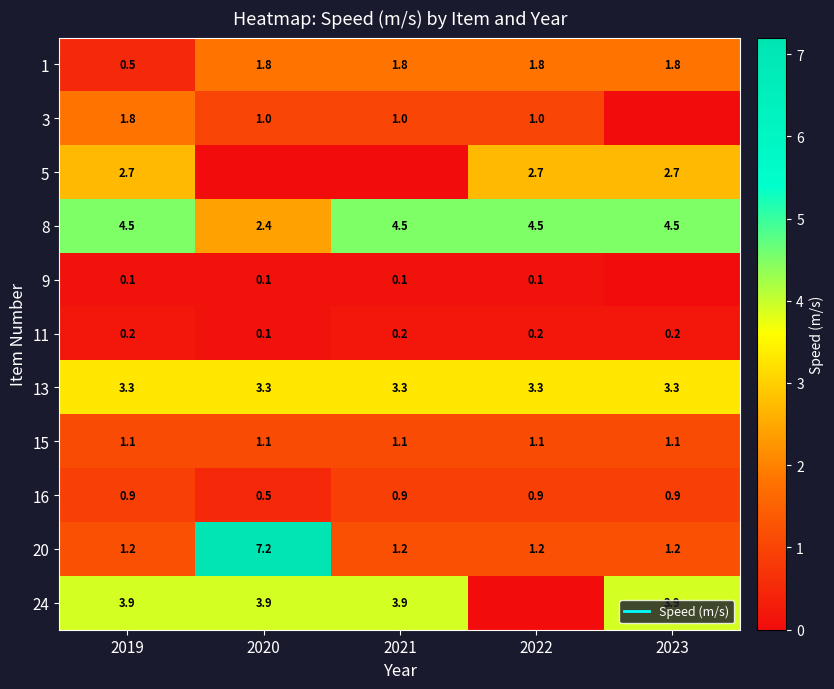

The 15 series shows 1.1 at 2023. True or false?

True